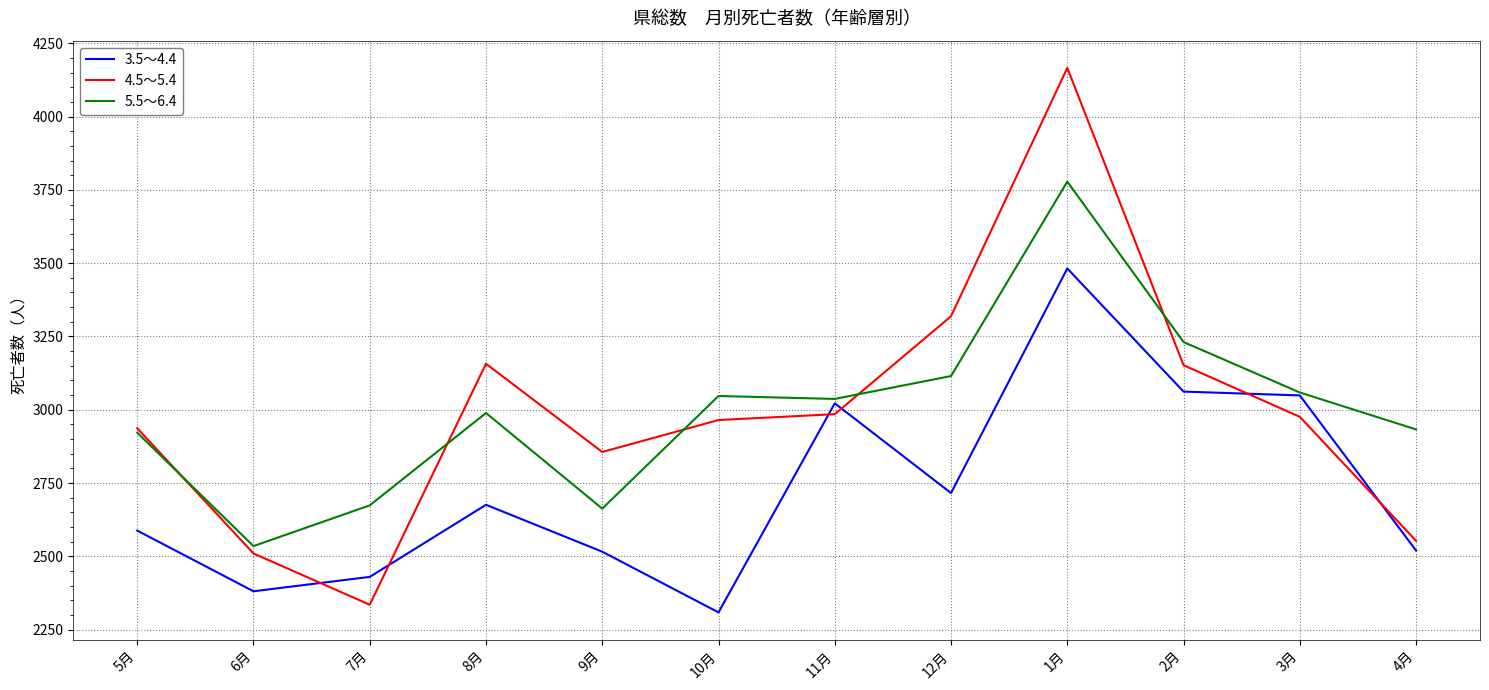

Read the 4.5～5.4 value at 3月, to the nearest 100.

3000